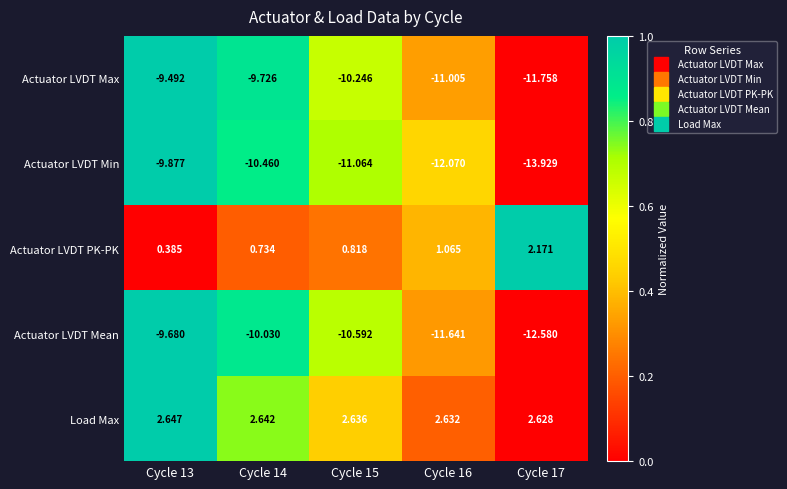

Is the value of Actuator LVDT Mean at Cycle 16 greater than the value of Actuator LVDT Max at Cycle 15?

No